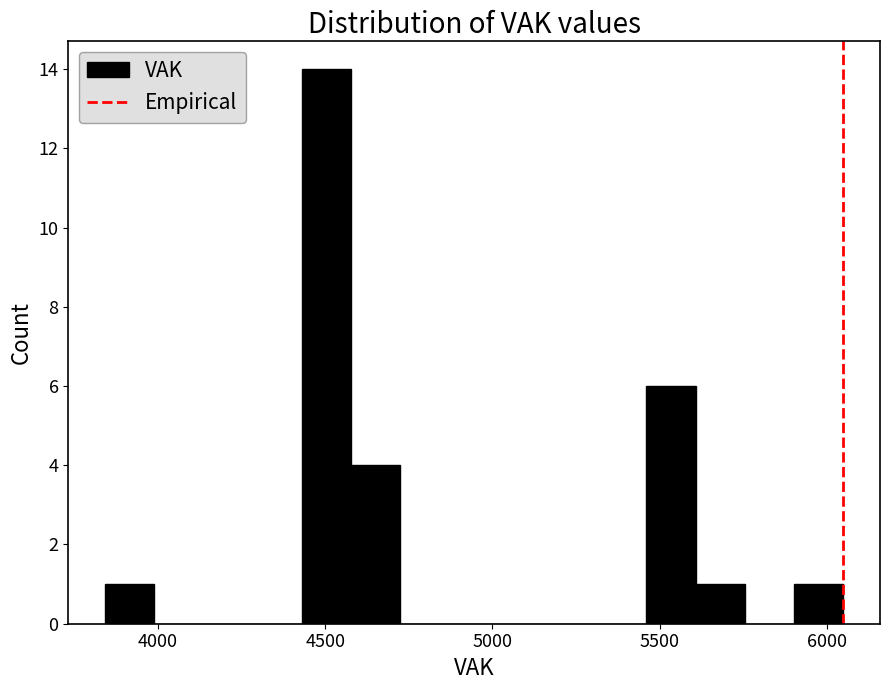

Read against the x-axis, roughly where is the centre of the tallest bar?

4500